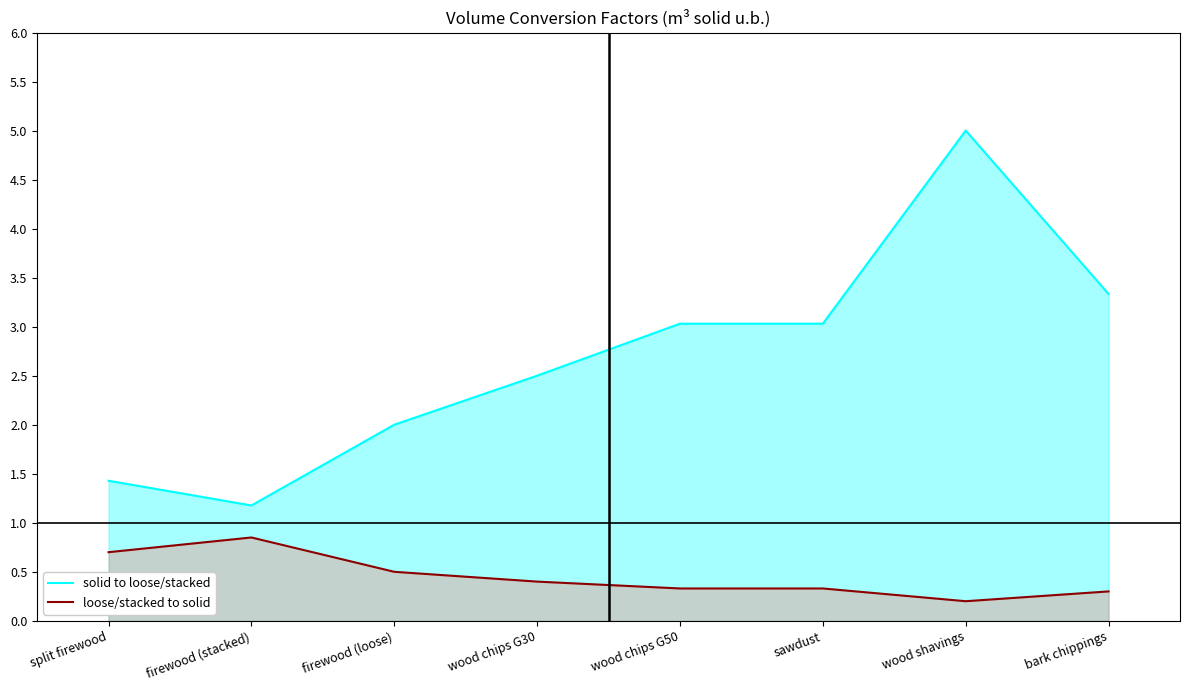

True or false: loose/stacked to solid has more than 2 interior local peaks.

False